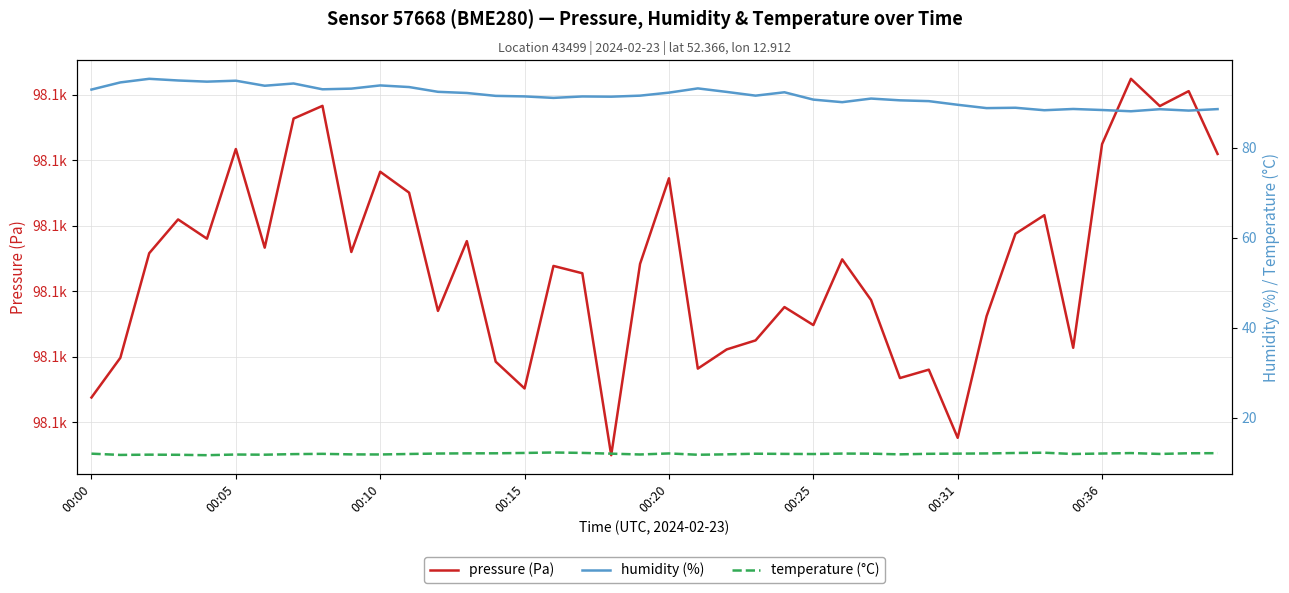

What is the average value of the temperature (°C) series?

12.0